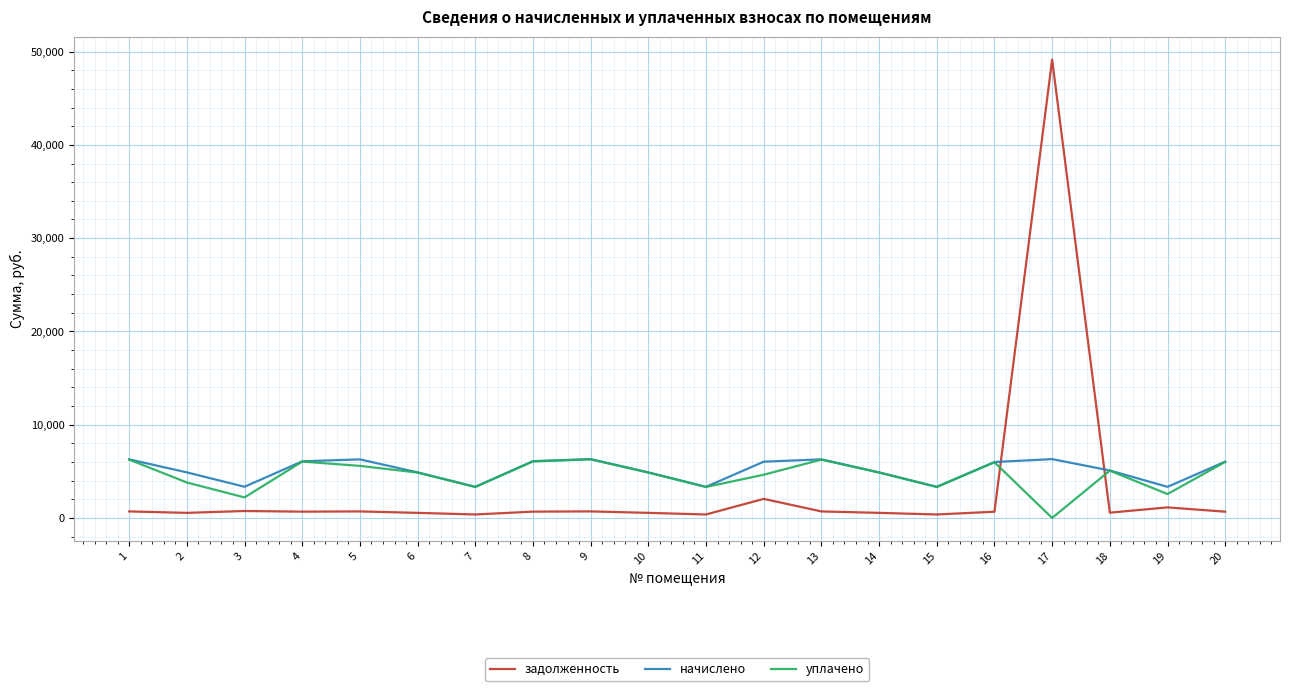

Which series ends up on top after the final intersection of задолженность and уплачено?

уплачено